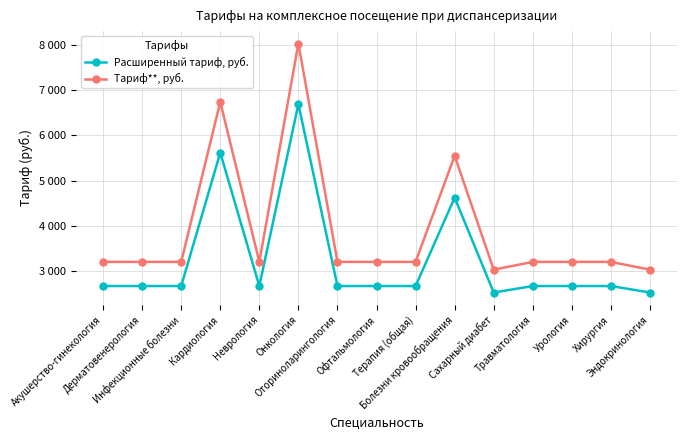

What are all the series names shown in the legend?

Расширенный тариф, руб., Тариф**, руб.